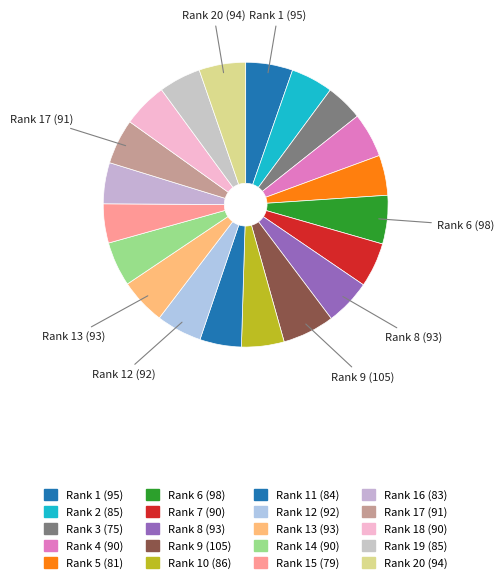

How many segments does this pie chart have?

20